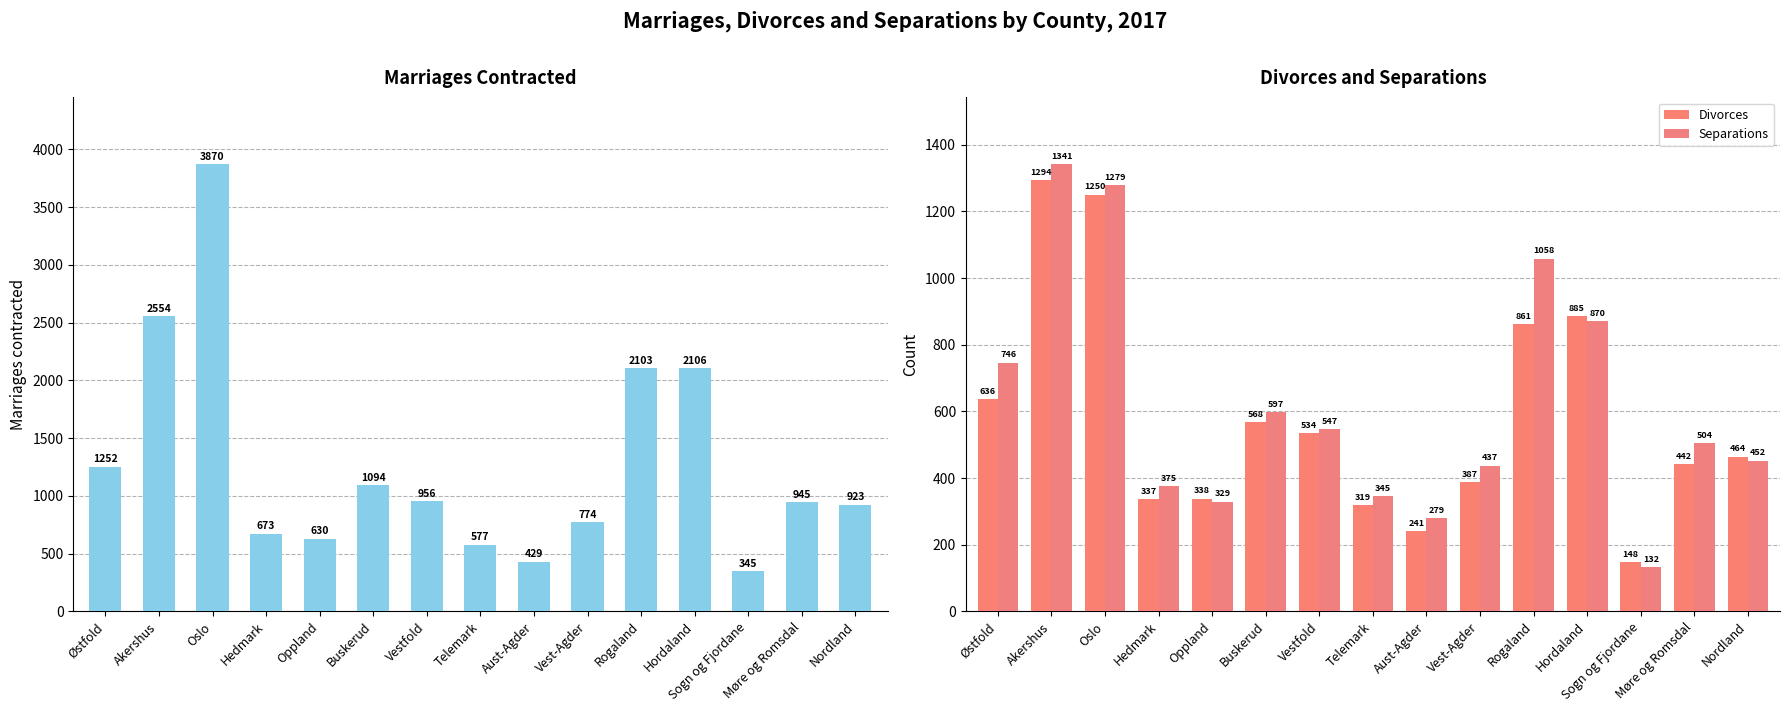

What is the total value across all series at Akershus?

5189